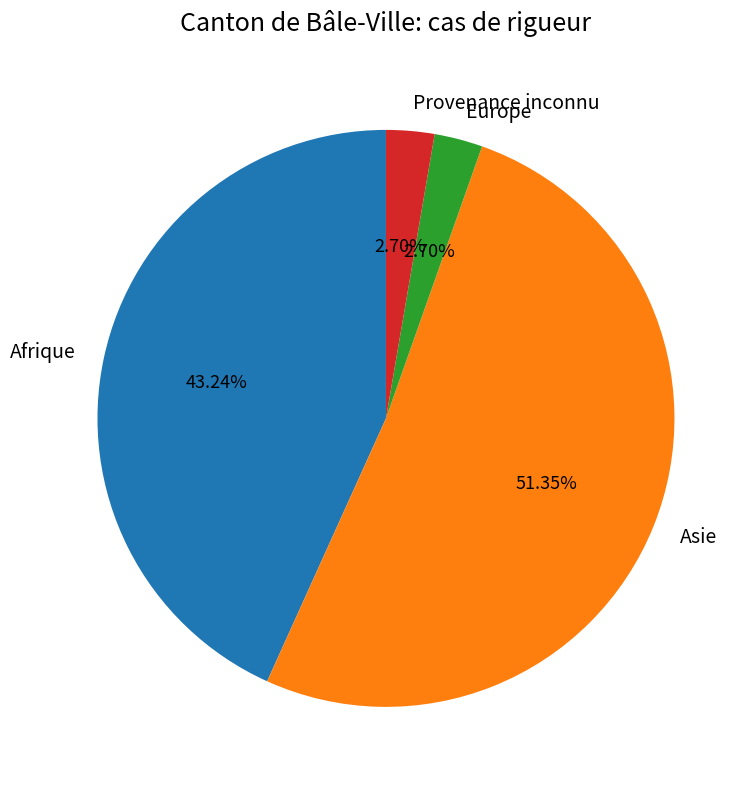

What percentage is the Afrique slice, to the nearest percent?

43%